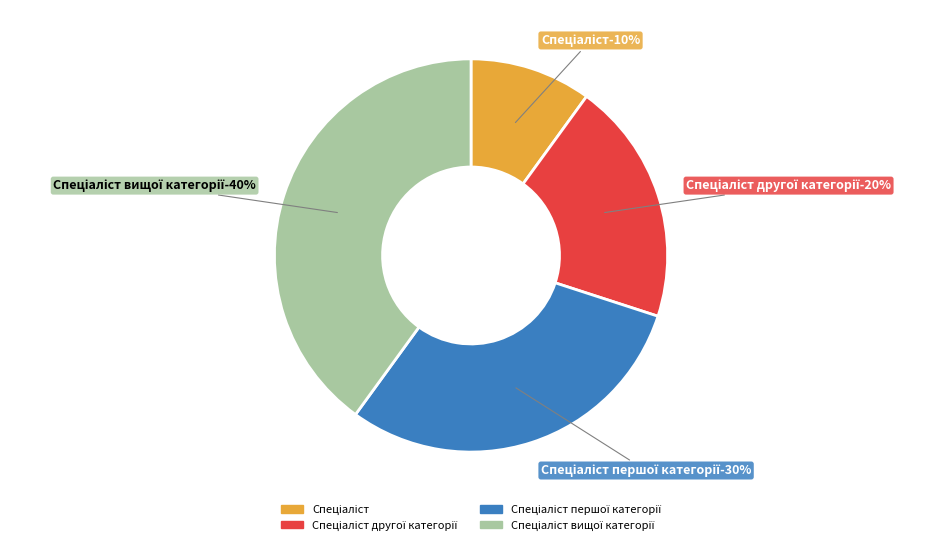

Is it true that Спеціаліст is 1% of the pie?

False